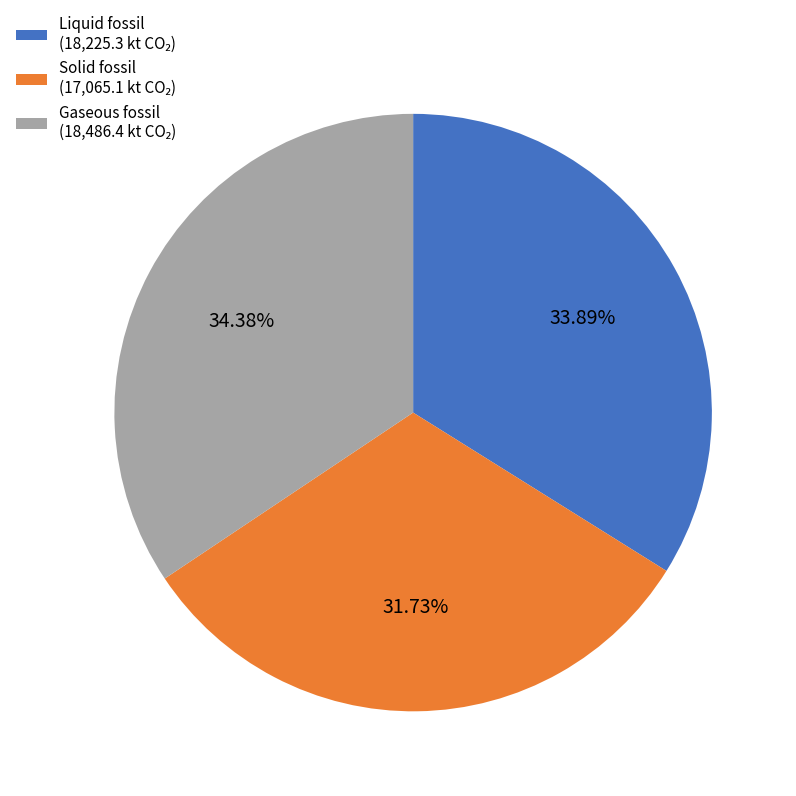

Does any single category account for the majority?

No